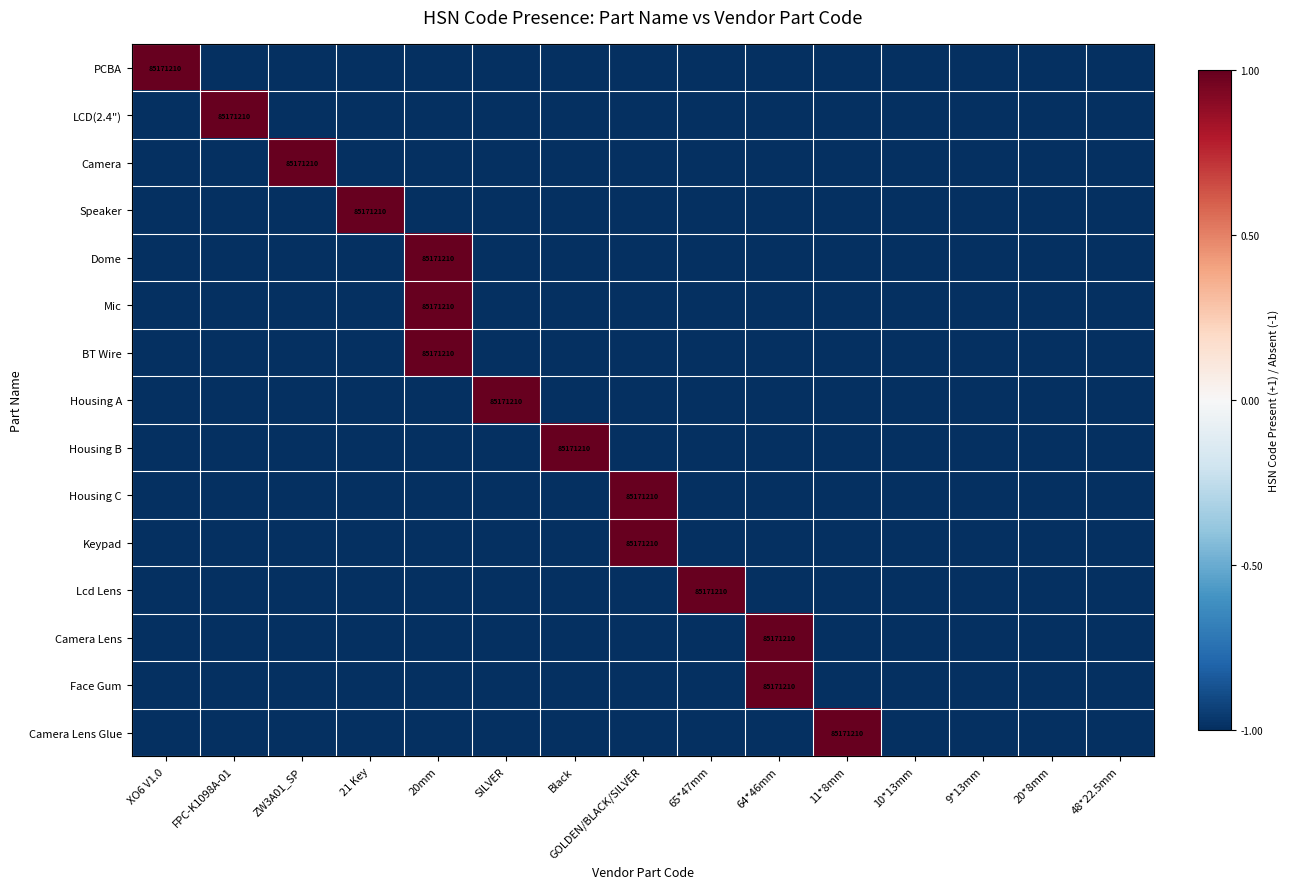

Between XO6 V1.0 and 9*13mm, which series saw the biggest shift?

PCBA